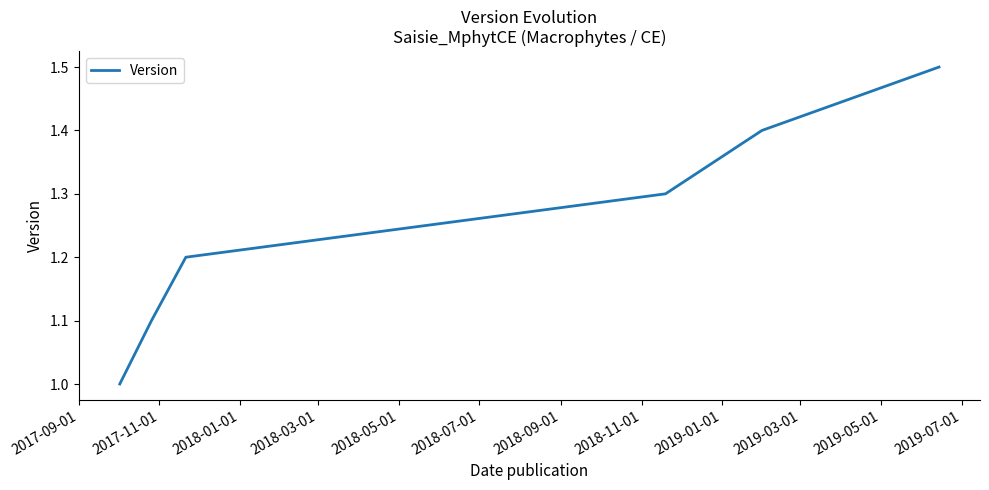

True or false: there are more than 1 points higher than both neighbors.

False